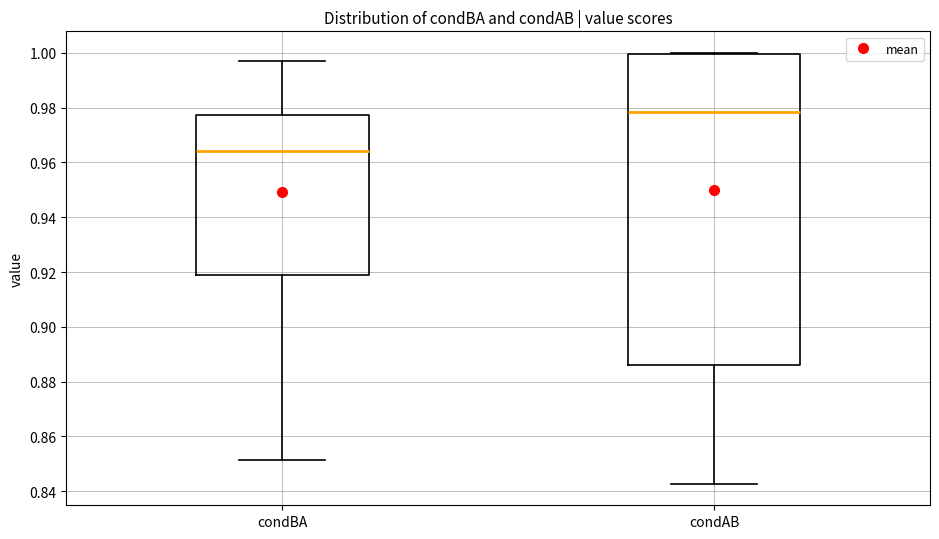

Reading left to right, read every box against the y-axis: the position of its median line, the range the box covers, and the ends of its whiskers. The values are not printed on the chart, so give them approximately, as read against the axis.

condBA: median 0.964, box 0.918 to 0.978, whiskers 0.852 to 0.996
condAB: median 0.978, box 0.886 to 1.000, whiskers 0.842 to 1.000